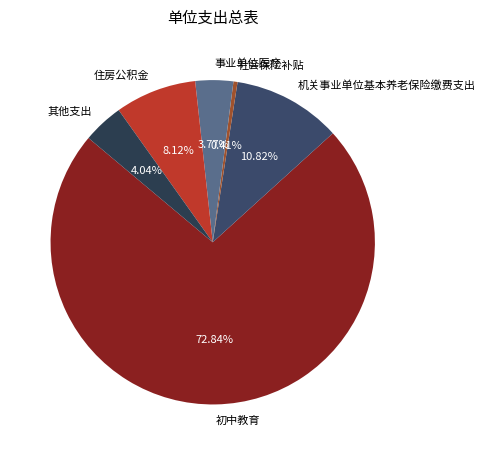

To the nearest percent, what percentage of the pie is 住房公积金?

8%